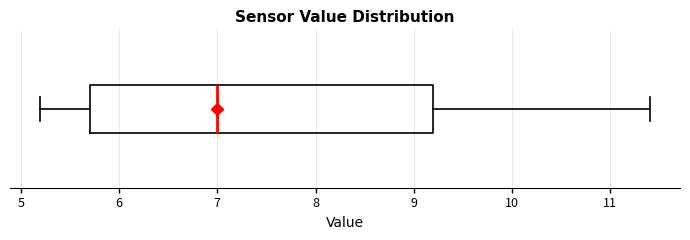

Read this box plot against the x-axis: the position of the median line, the range covered by the box, and the ends of both whiskers. The values are not printed on the chart, so give them approximately, as read against the axis.

median 7.0, box 5.7 to 9.2, whiskers 5.2 to 11.4